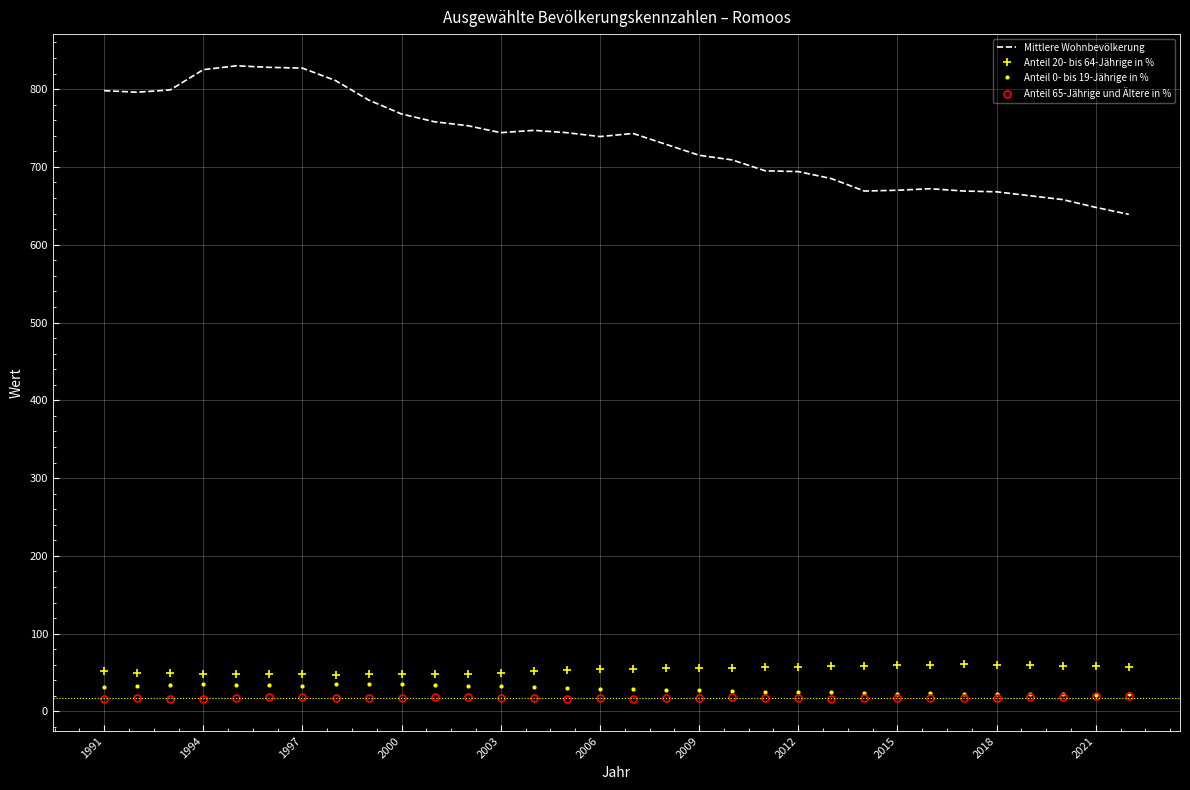

True or false: Anteil 65-Jährige und Ältere in % and Anteil 20- bis 64-Jährige in % intersect in this chart.

False